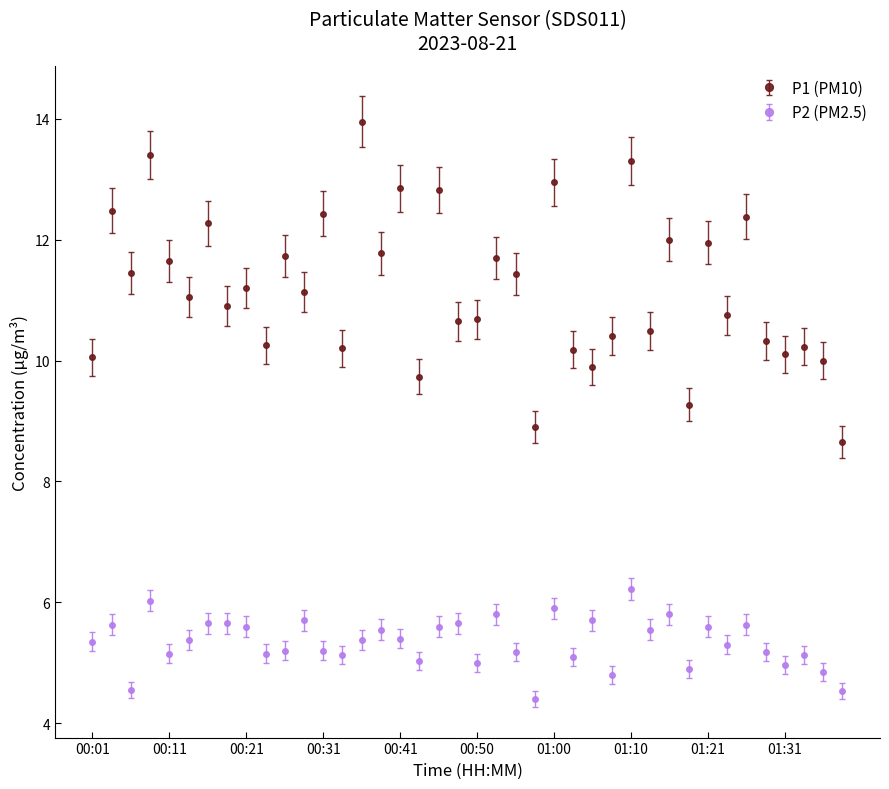

What is the average value of the P2 (PM2.5) series?

5.3